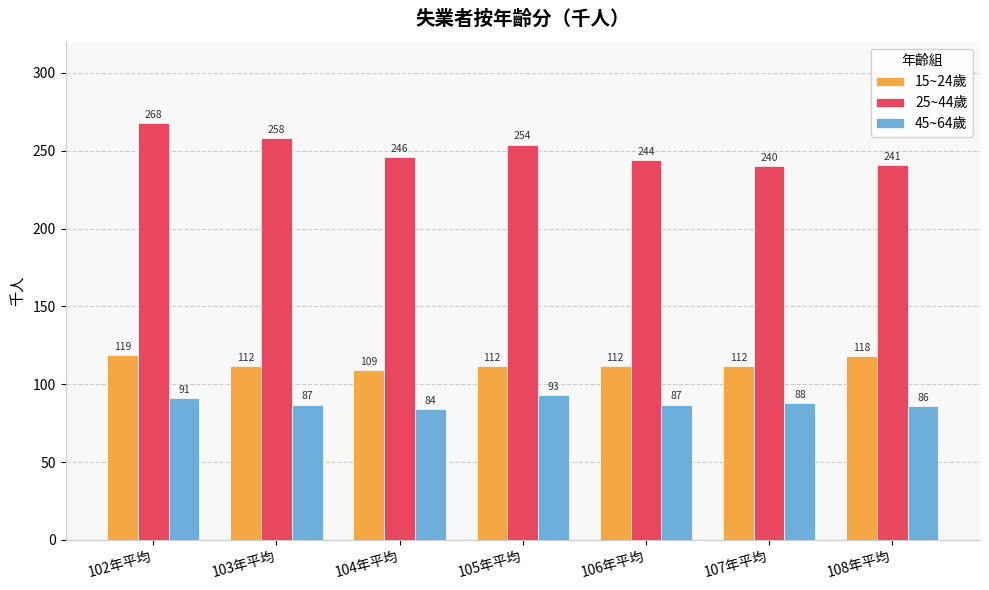

What is the approximate value of 25~44歲 at 102年平均?

268